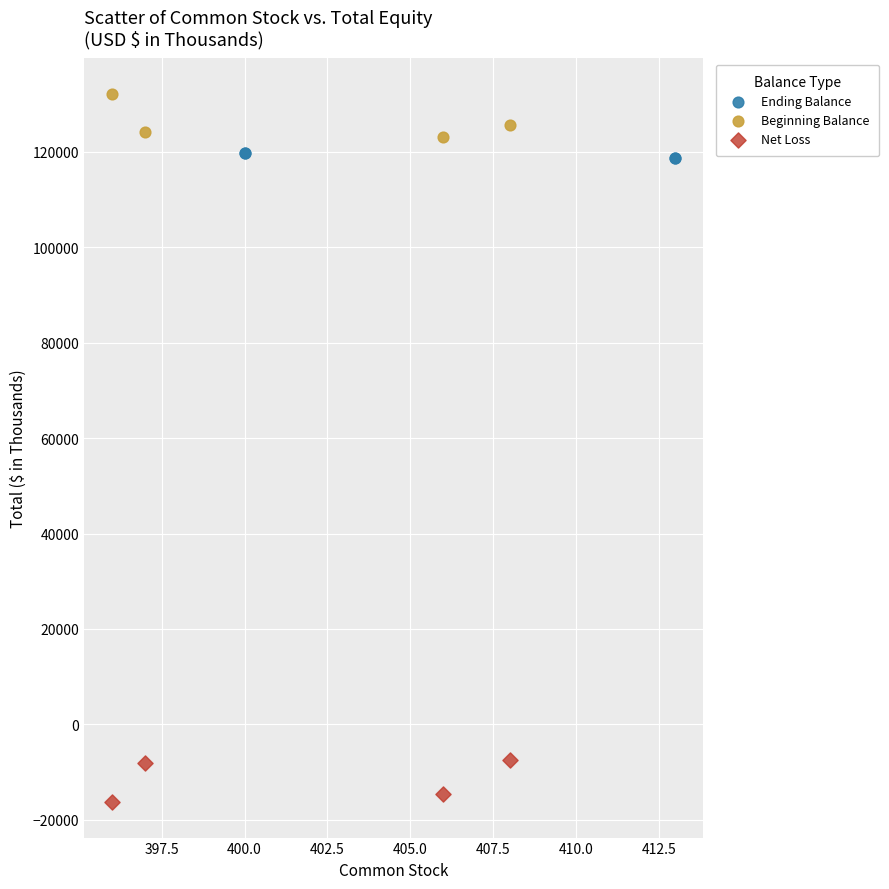

Which series contains the lowest Y value?

Net Loss